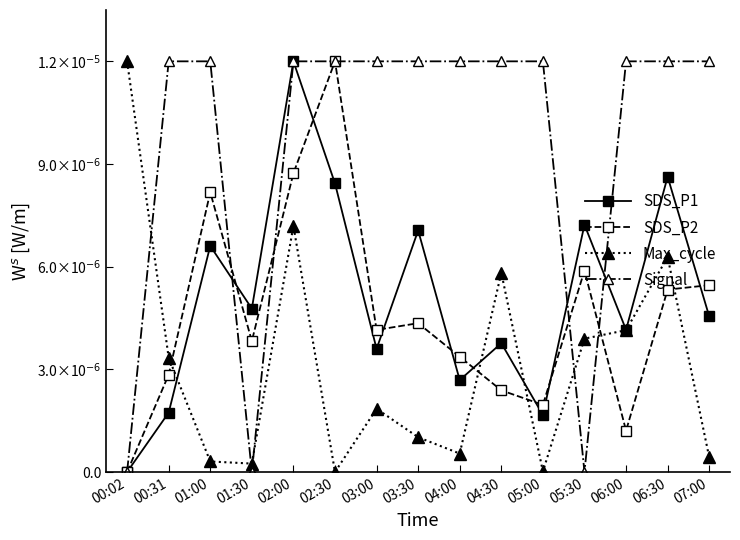

Where do SDS_P1 and SDS_P2 first cross each other?

01:00 and 01:30